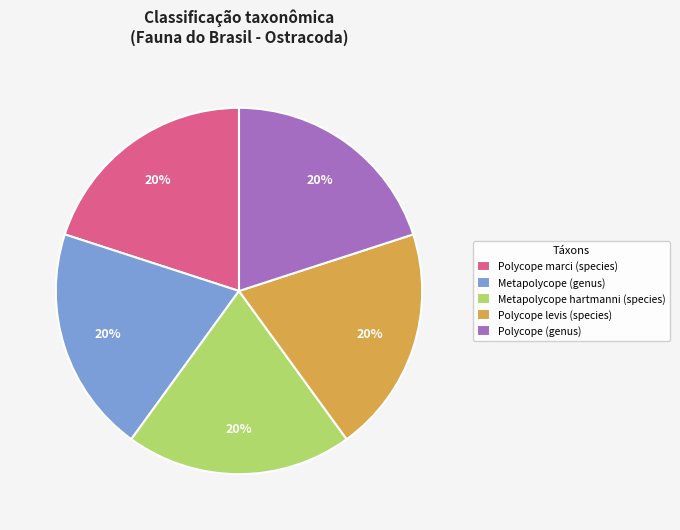

Does Metapolycope hartmanni (species) account for over 50% of the chart?

No